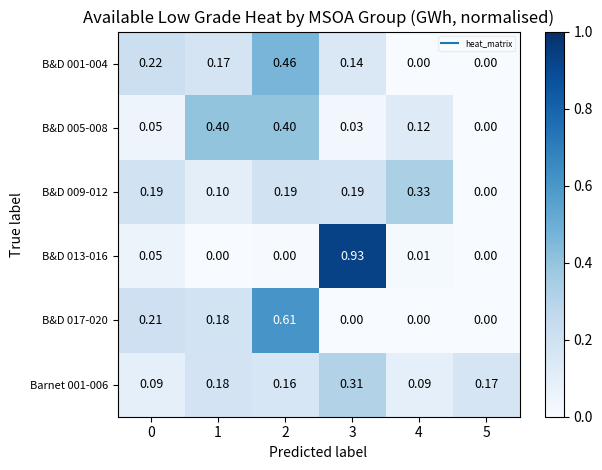

Is the value of Barnet 001-006 at 1 greater than the value of B&D 001-004 at 1?

Yes